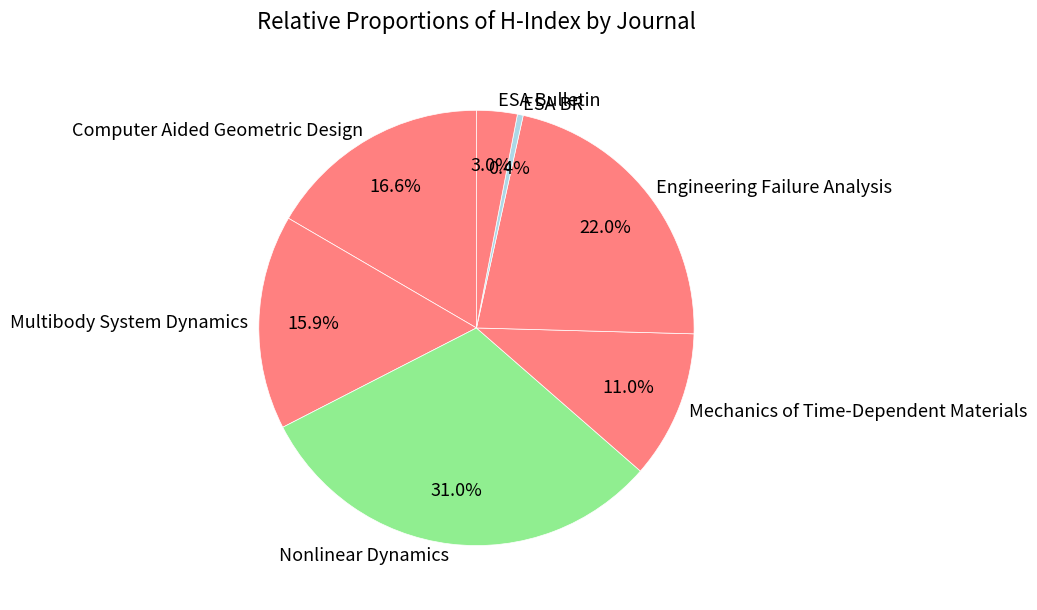

Rank the categories by value from highest to lowest.

Nonlinear Dynamics, Engineering Failure Analysis, Computer Aided Geometric Design, Multibody System Dynamics, Mechanics of Time-Dependent Materials, ESA Bulletin, ESA BR